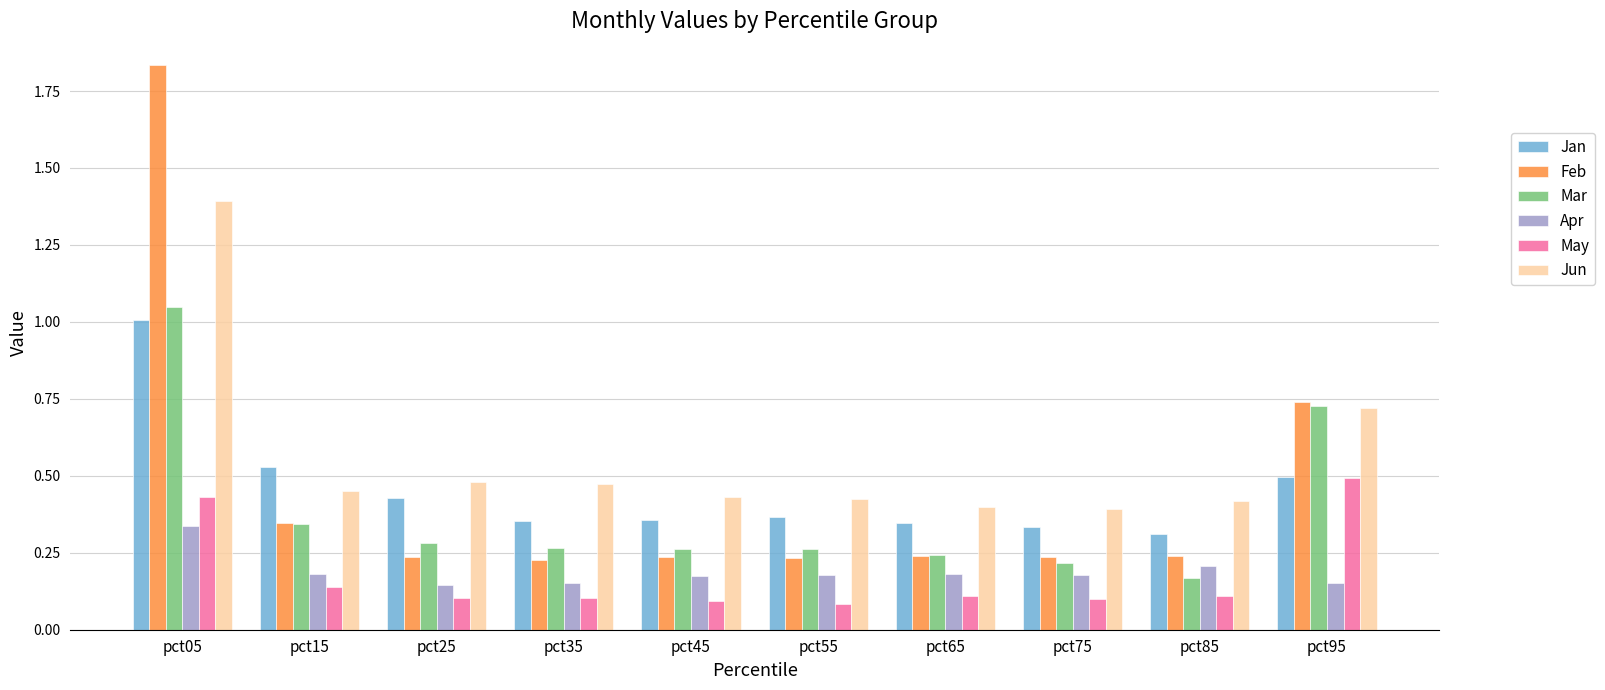

What is the maximum value for Jun?

1.4